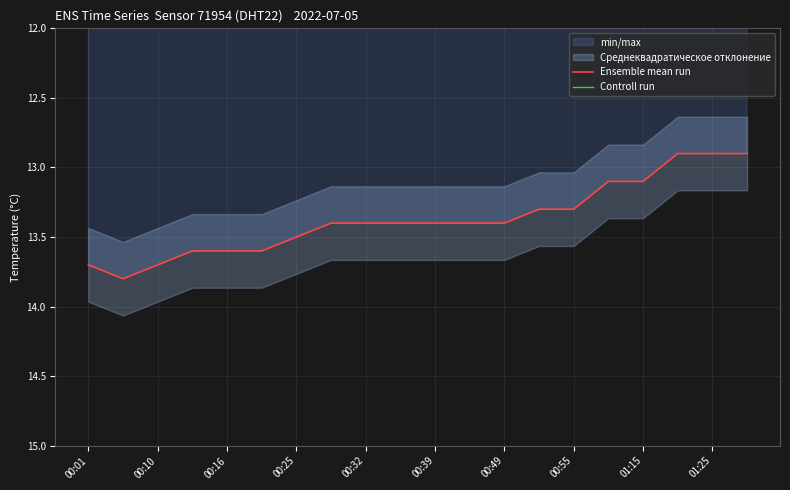

Rank the series by their average value, from lowest to highest.

Controll run, Ensemble mean run